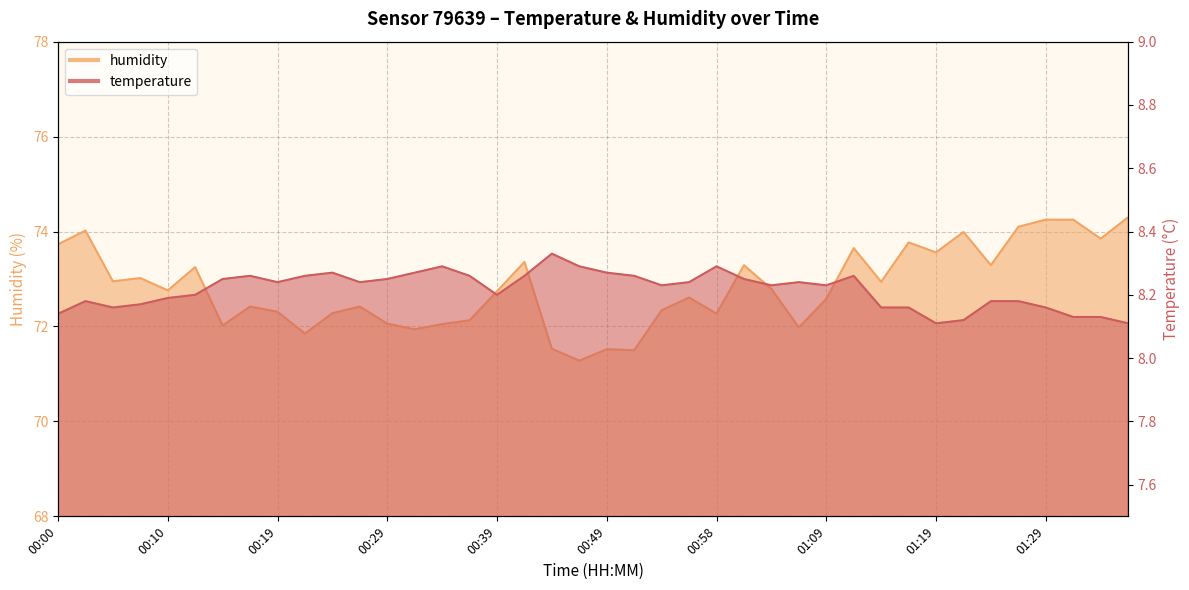

At how many categories does at least one series exceed 16?

40